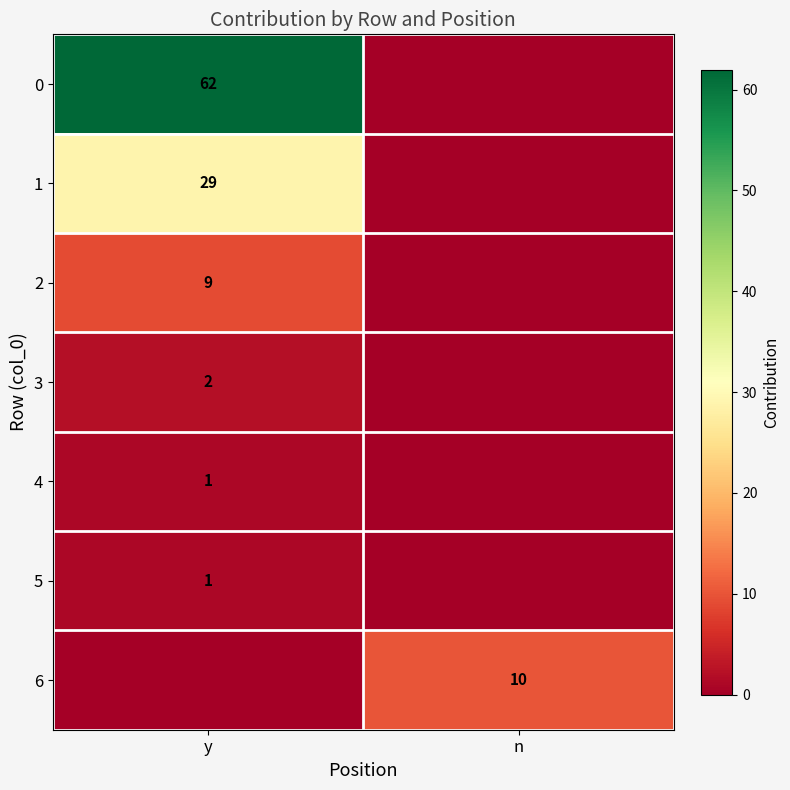

What is the sum of the 0 values at n and y?

62